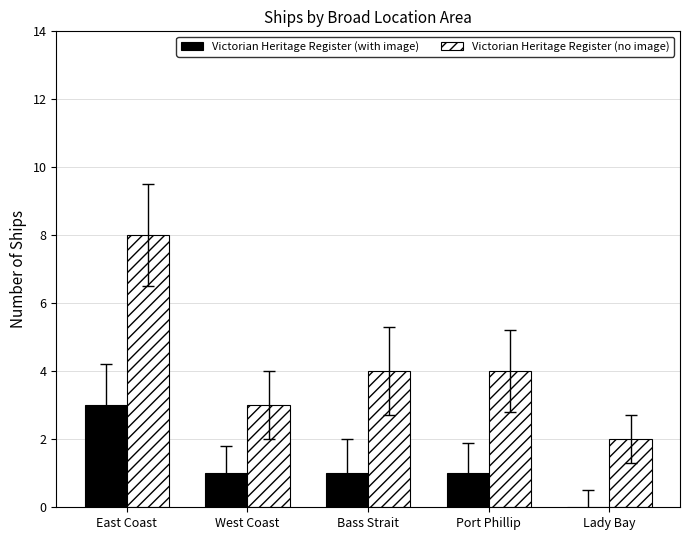

Is it true that Victorian Heritage Register (with image) equals 3 at East Coast?

True